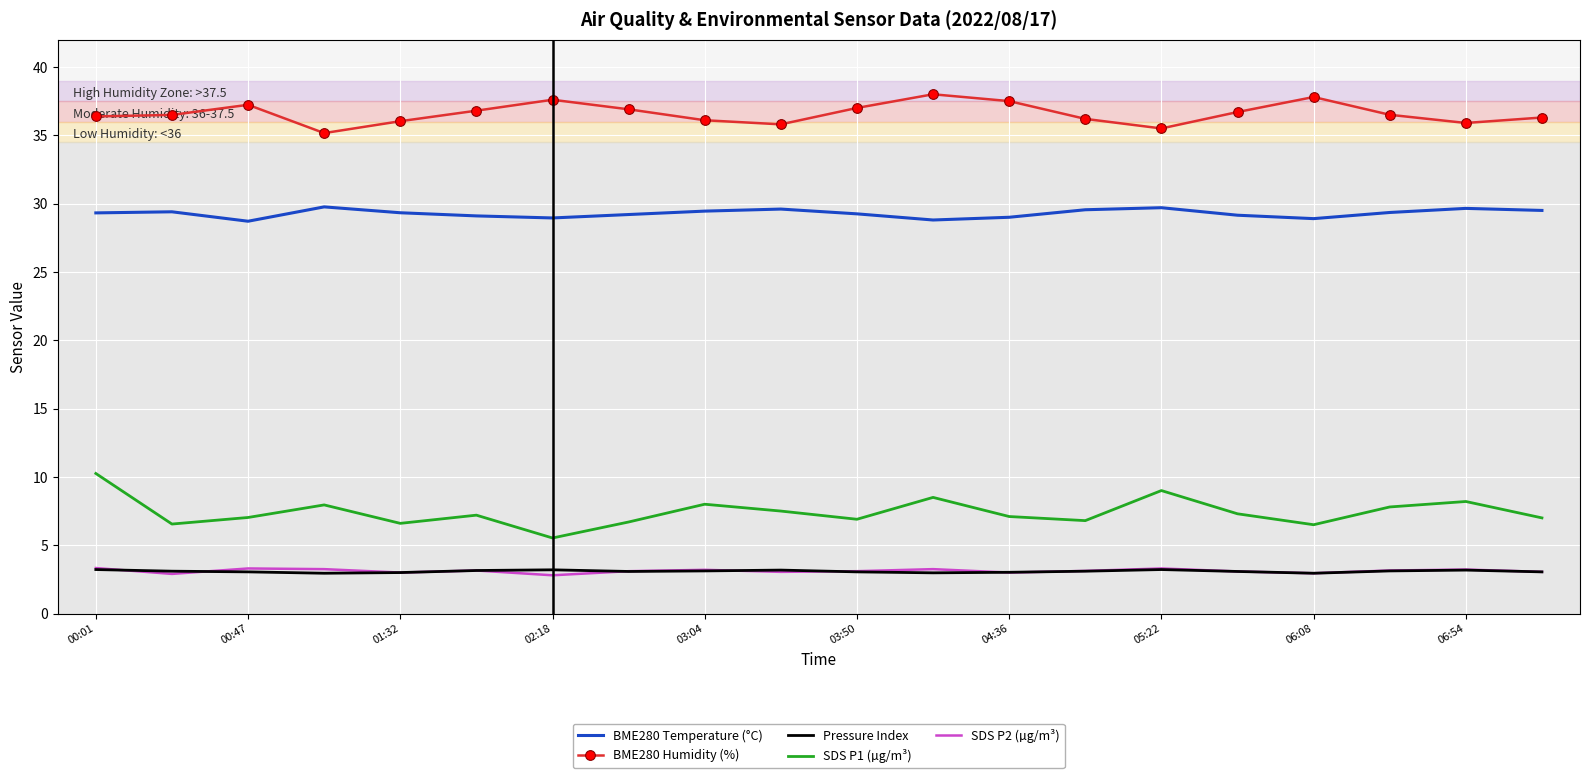

What is the average value of the BME280 Temperature (°C) series?

29.3